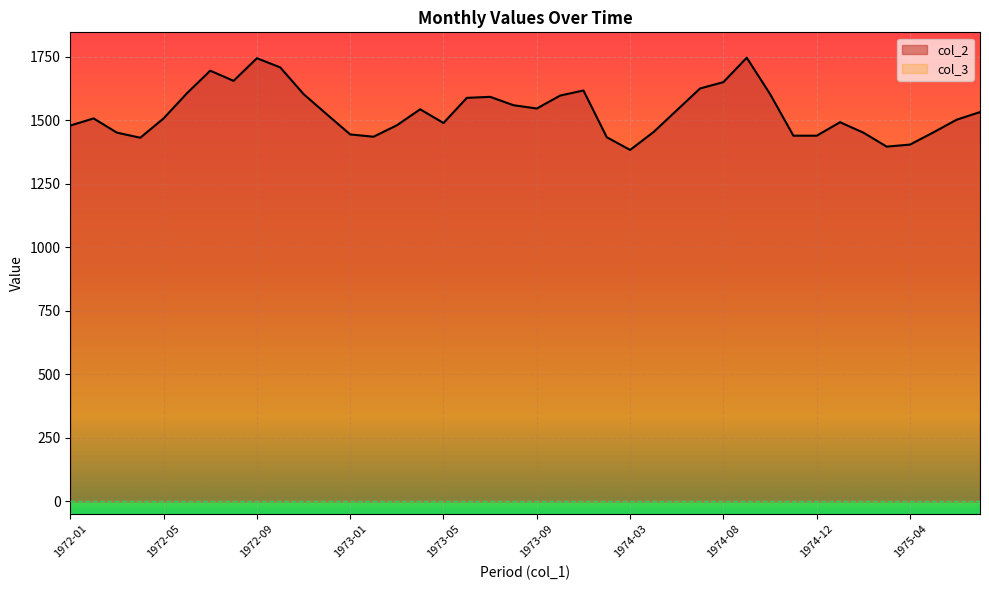

What is the change in value from 1973-02 to 1974-09?

+311